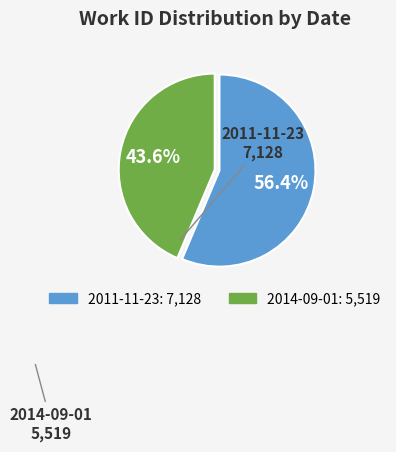

To the nearest percent, what portion does 2014-09-01 represent?

44%